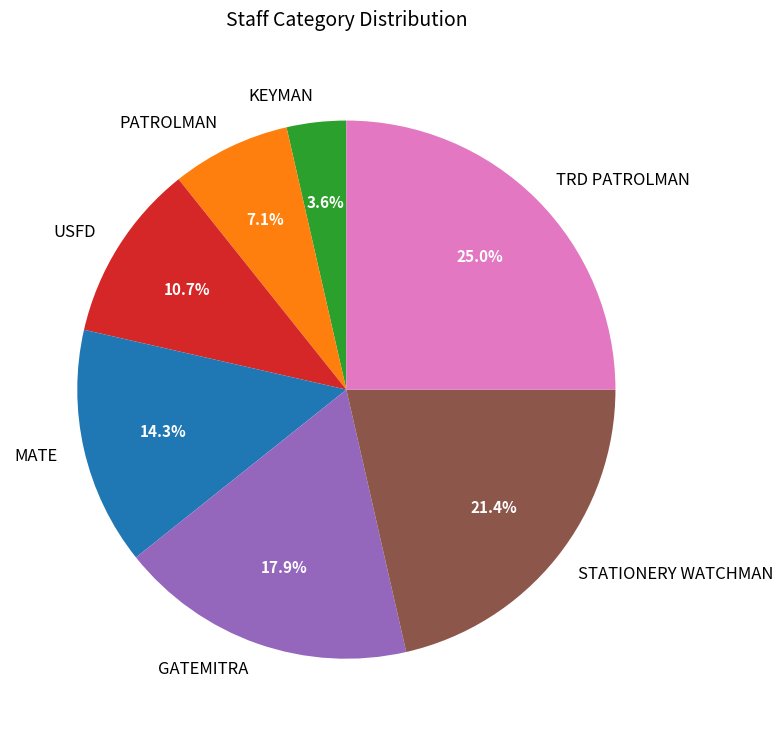

To the nearest percent, what portion does KEYMAN represent?

4%